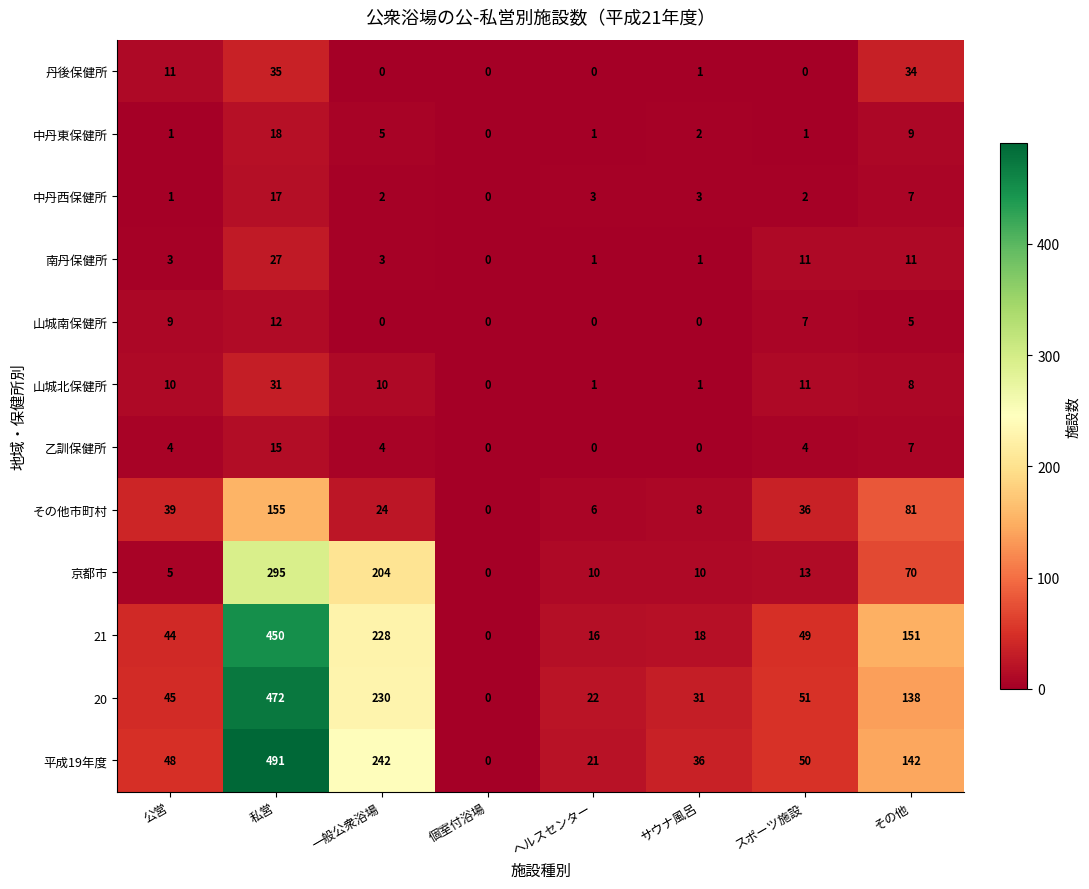

Where does the 中丹西保健所 series first go above 3?

私営